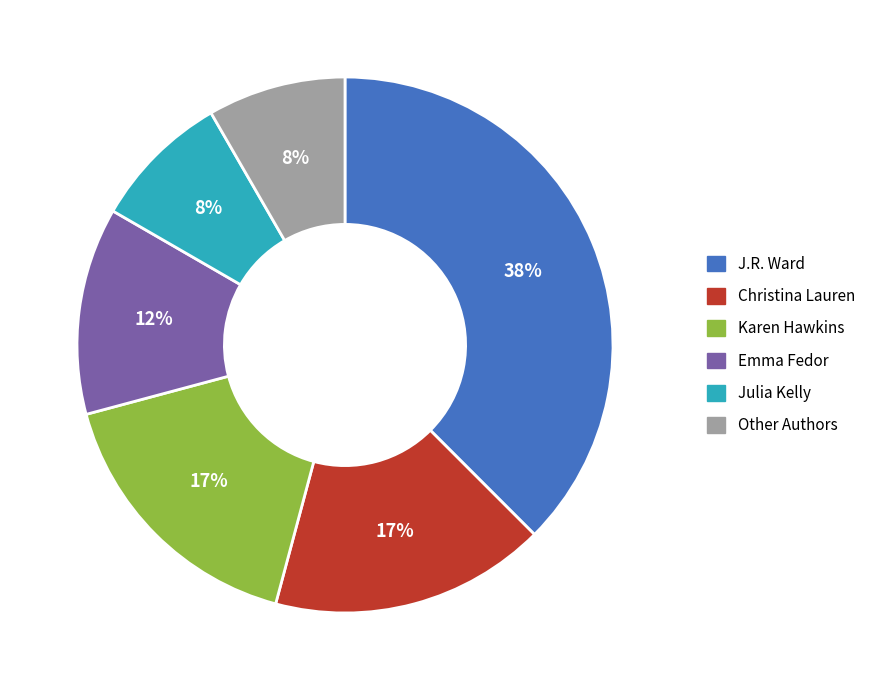

What percentage is the Other Authors slice, to the nearest percent?

8%